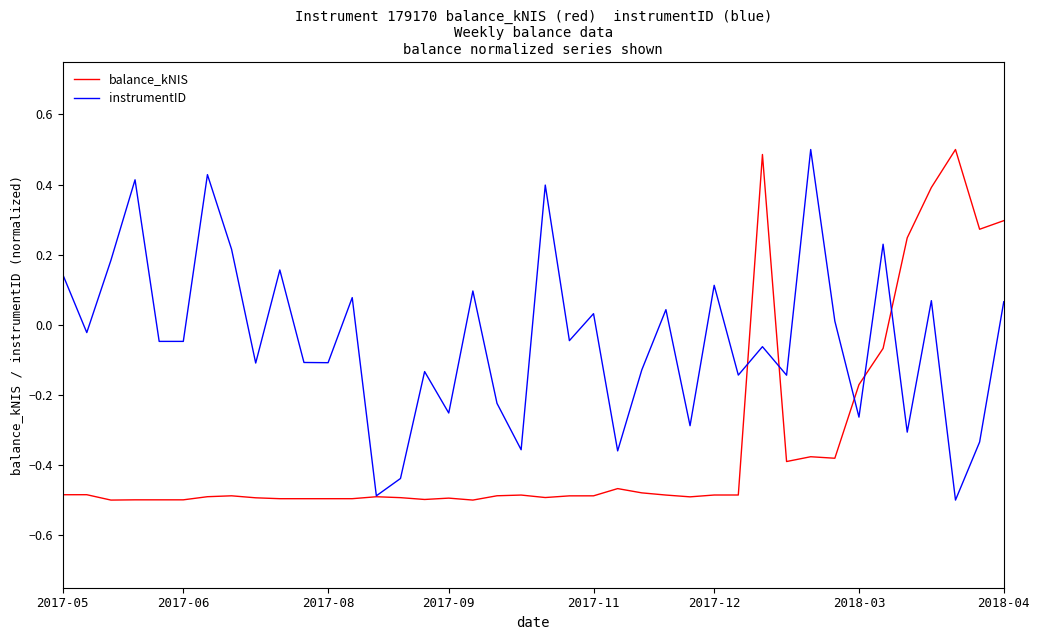

True or false: balance_kNIS has more than 0 interior local peaks.

True